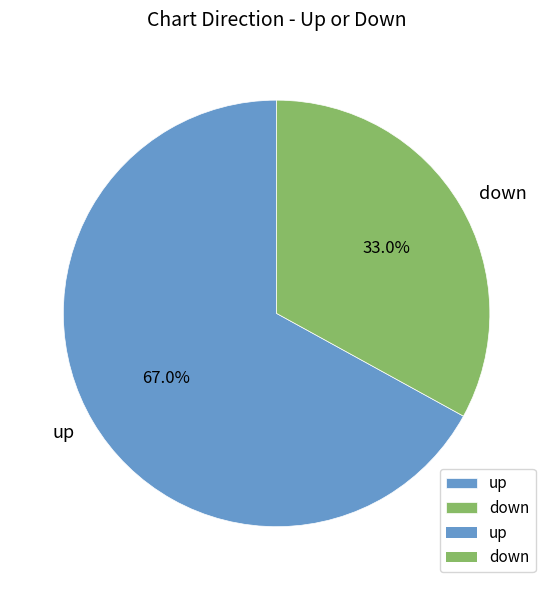

How many slices are in this pie chart?

2